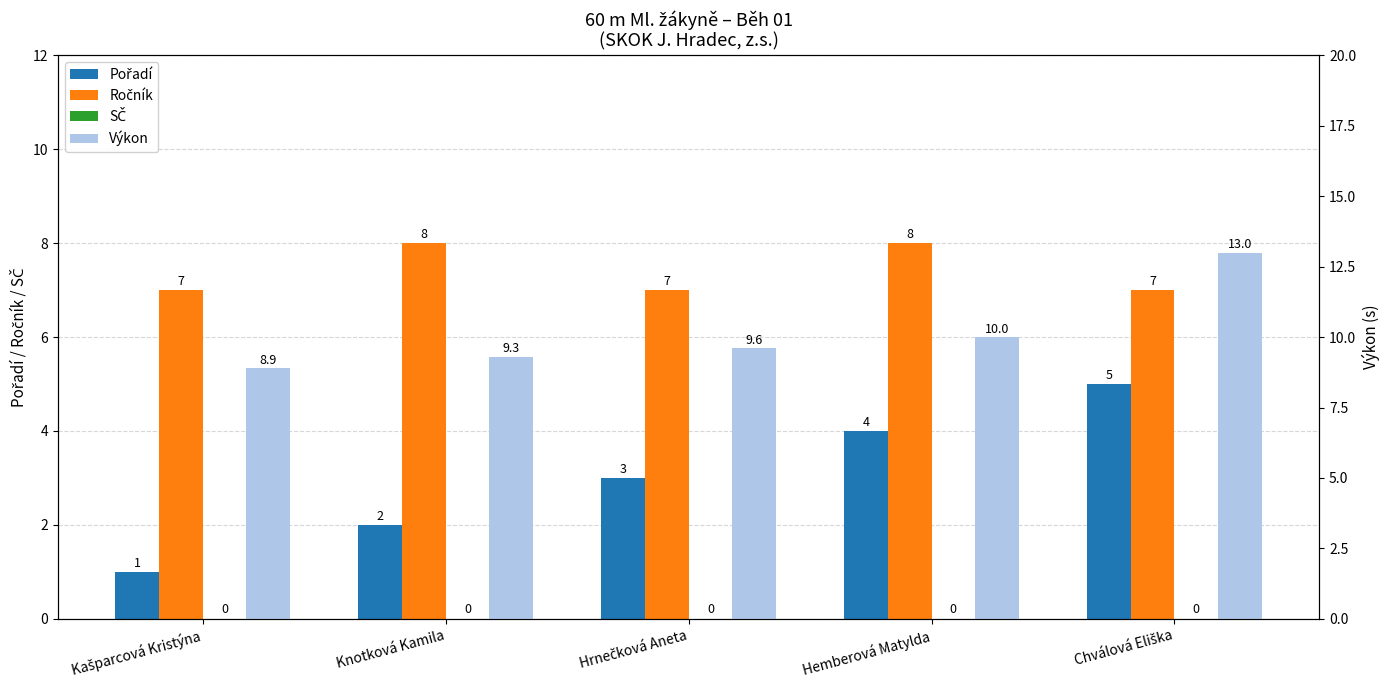

Where is Výkon nearest to the value 10?

Hemberová Matylda